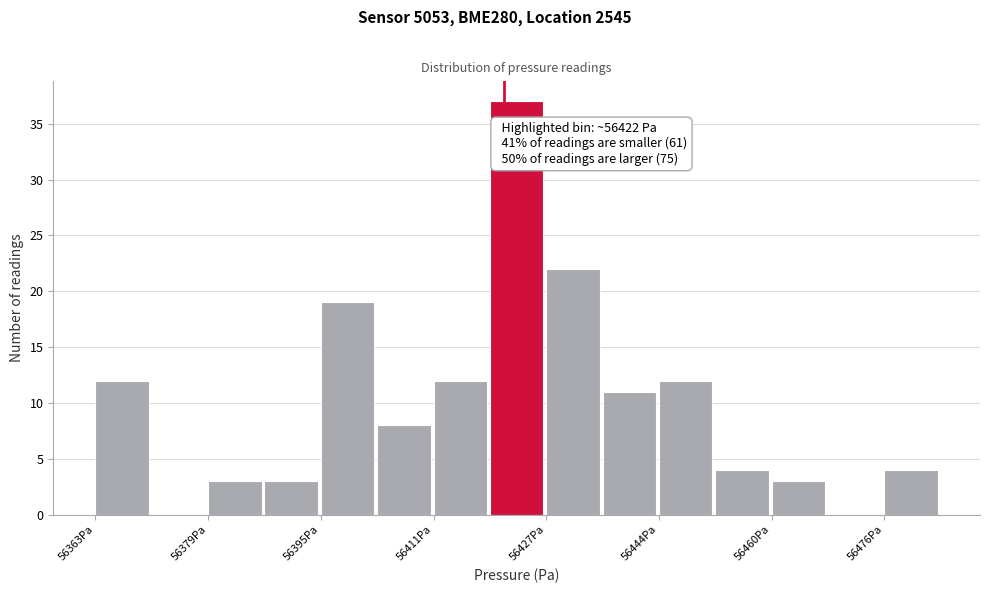

Which range on the x-axis has the tallest bar?

56420 to 56428